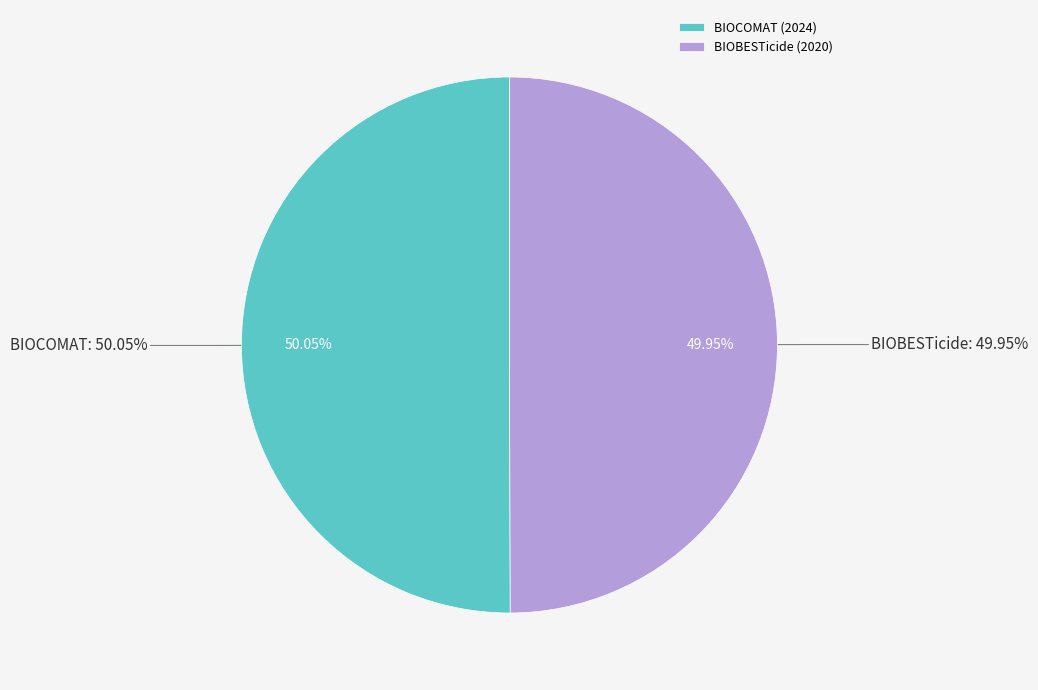

To the nearest percent, what is the average slice percentage?

50%